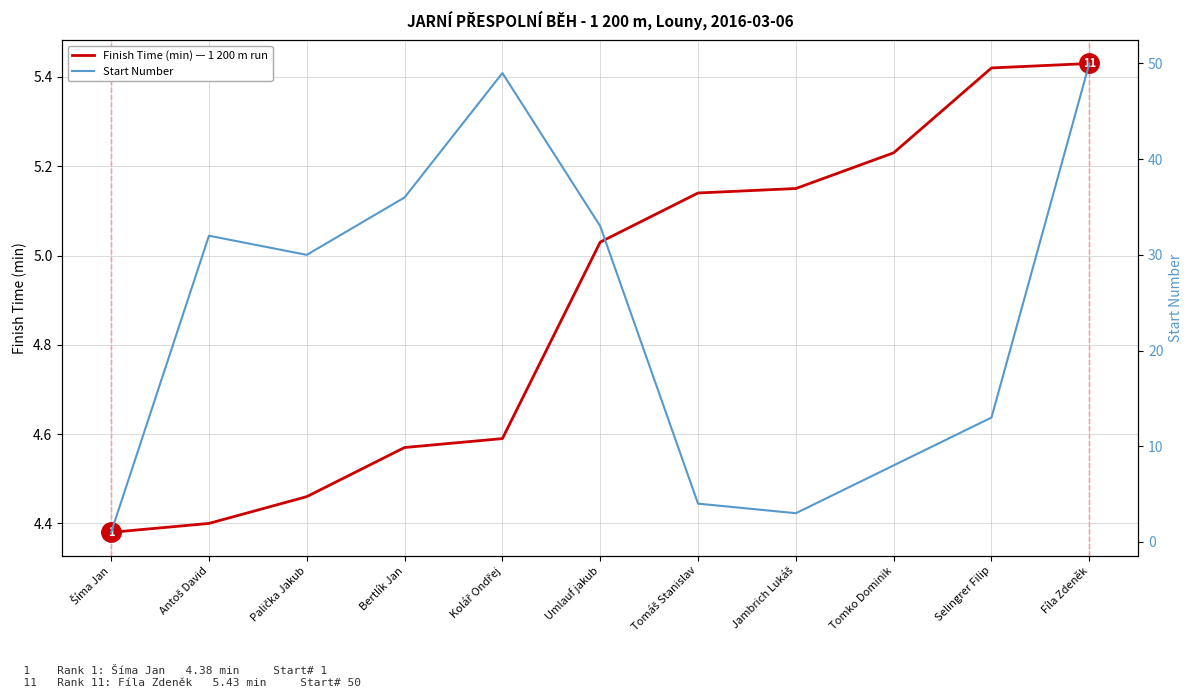

What position from the right is Šíma Jan?

11